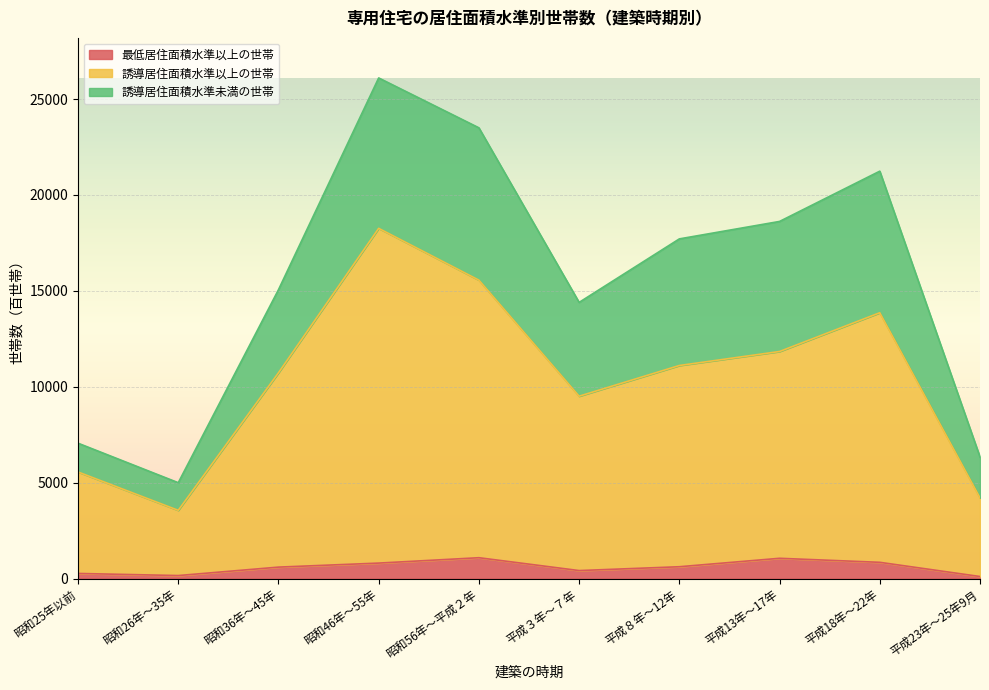

Which series has the largest range (max minus min)?

誘導居住面積水準以上の世帯